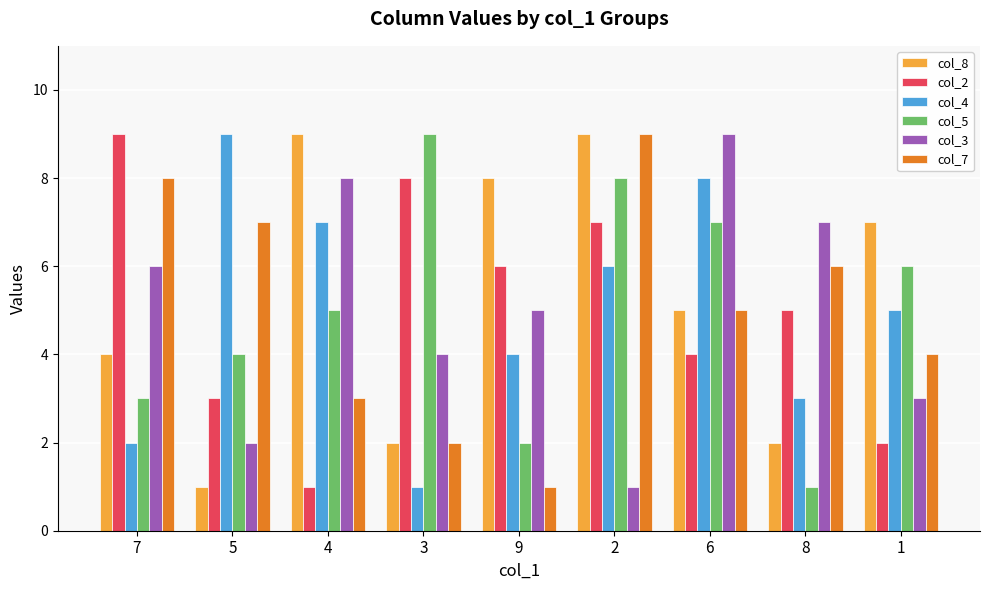

What is the label of the 8th bar from the left?

8